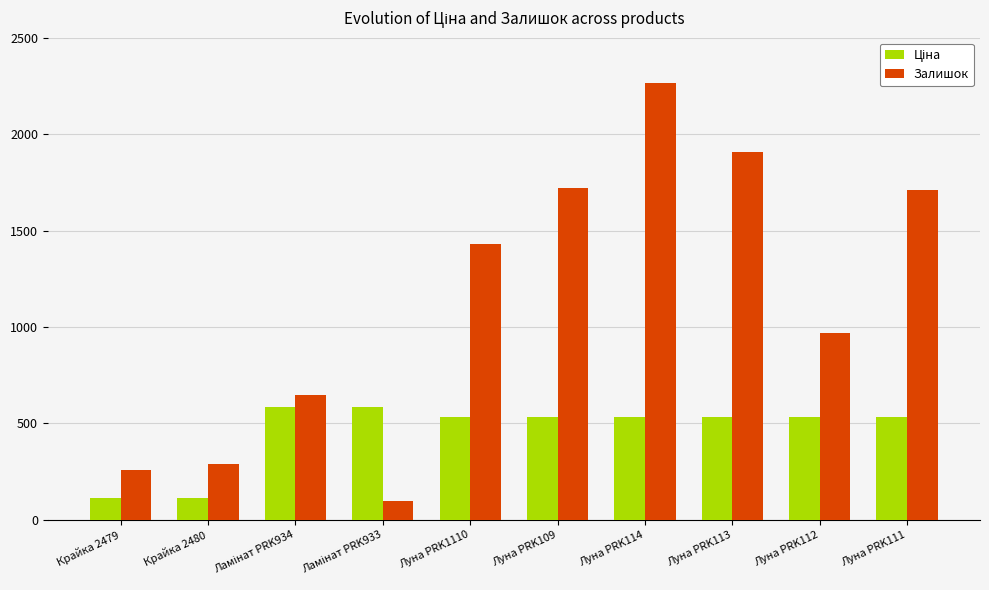

How many groups of bars are there?

10